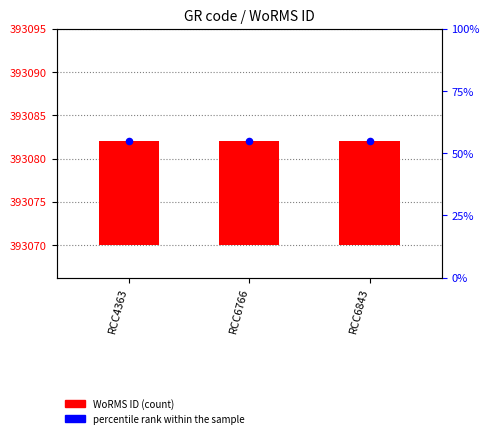

Which series reaches the minimum Y coordinate?

WoRMS ID